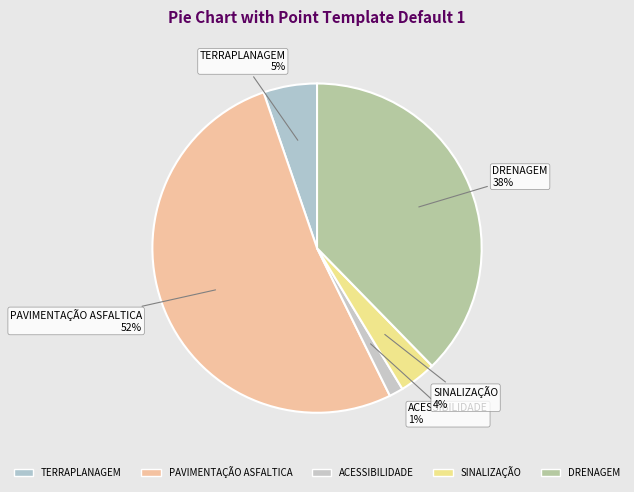

Count the number of slices in the pie.

5